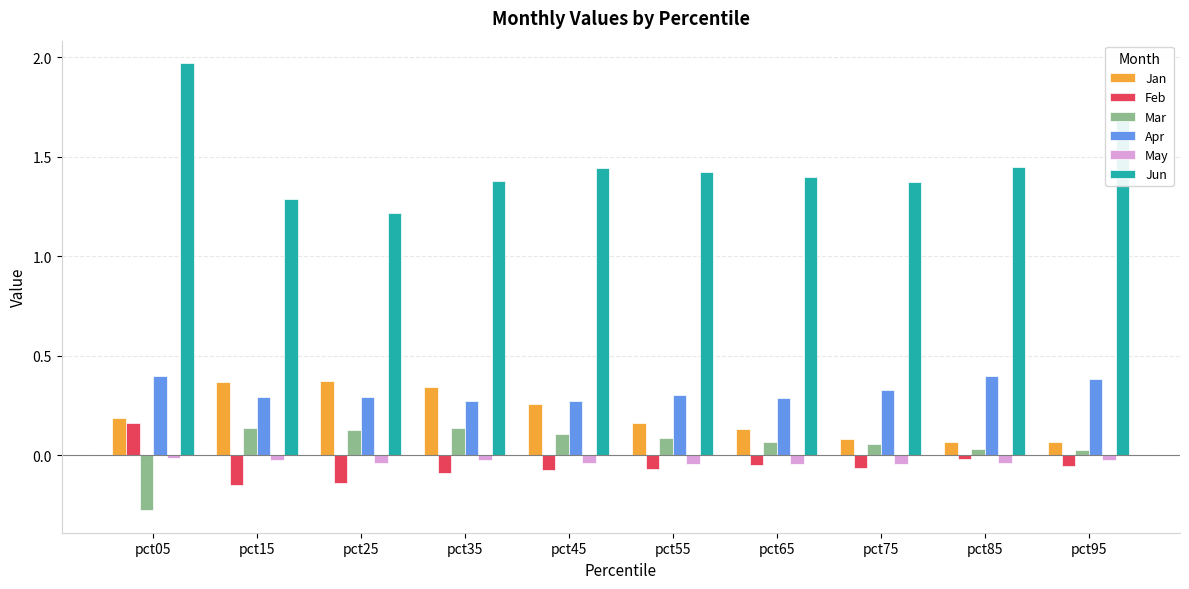

Between pct05 and pct65, which series saw the biggest shift?

Jun